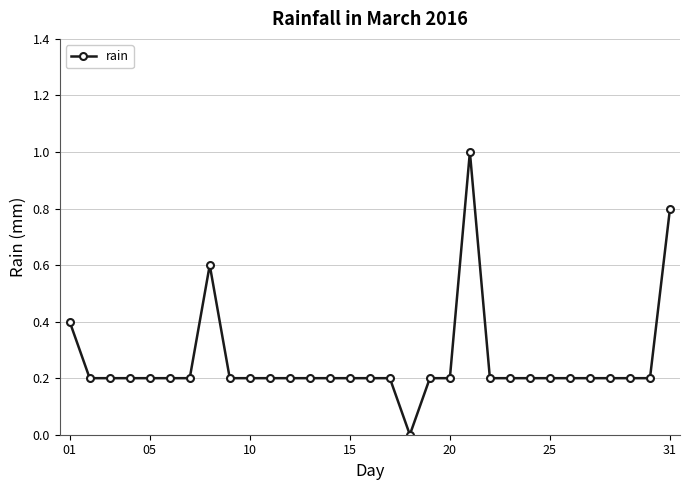

True or false: there are more than 1 points higher than both neighbors.

True